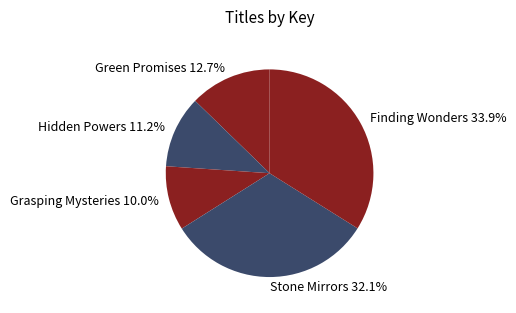

Count the number of slices in the pie.

5